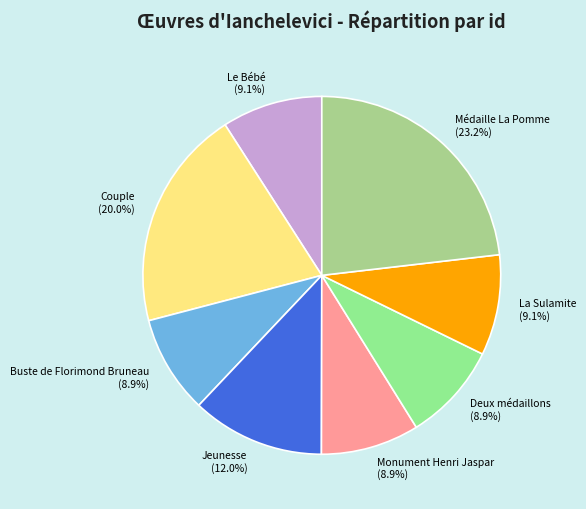

What is the total percentage of Médaille La Pomme and Deux médaillons?

32.1%